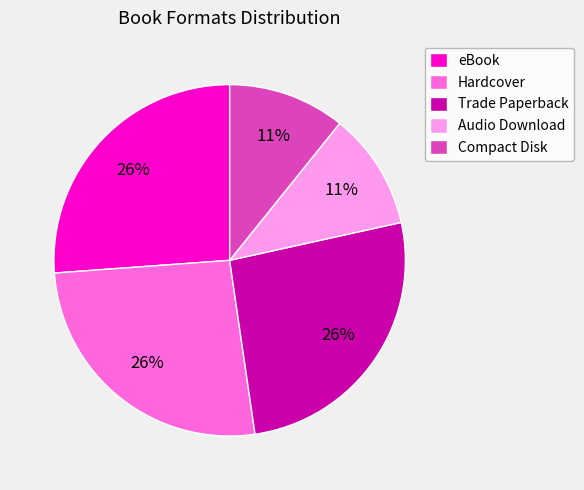

To the nearest percent, what is the difference between the largest and smallest slice percentages?

15%